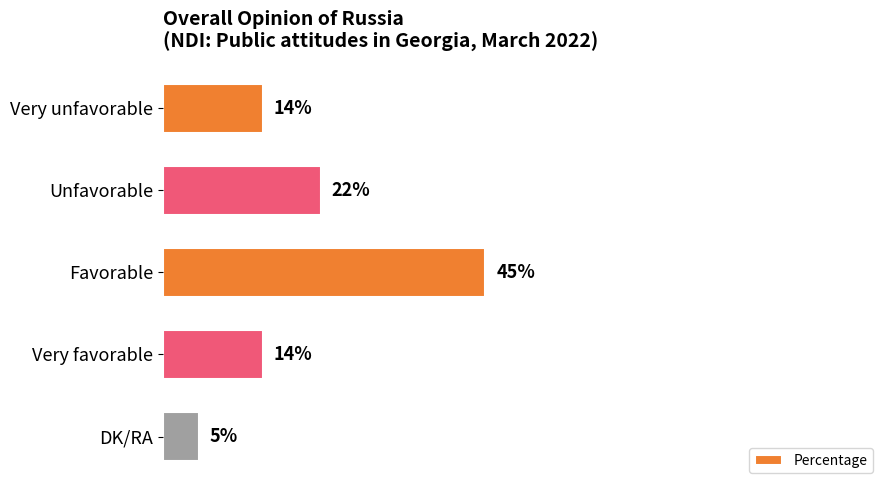

Where is the data nearest to the value 25?

Unfavorable